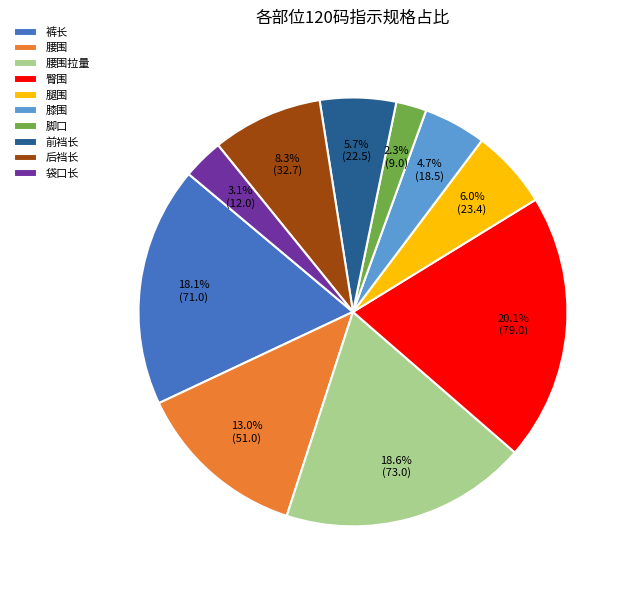

Is it true that 前裆长 is 6% of the pie?

True